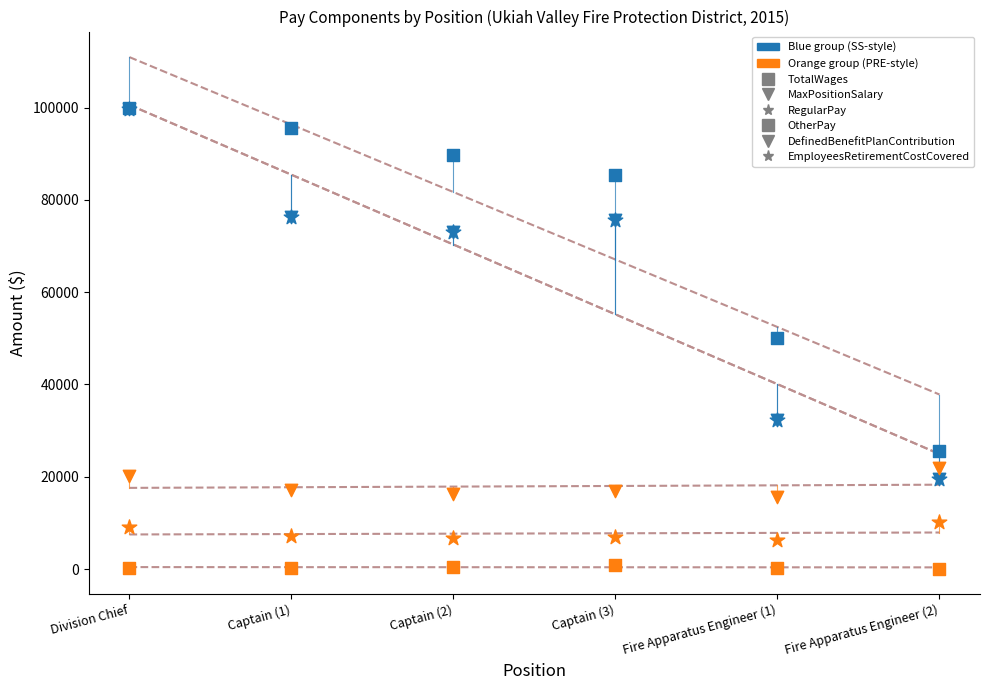

Which series reaches the maximum Y coordinate?

TotalWages